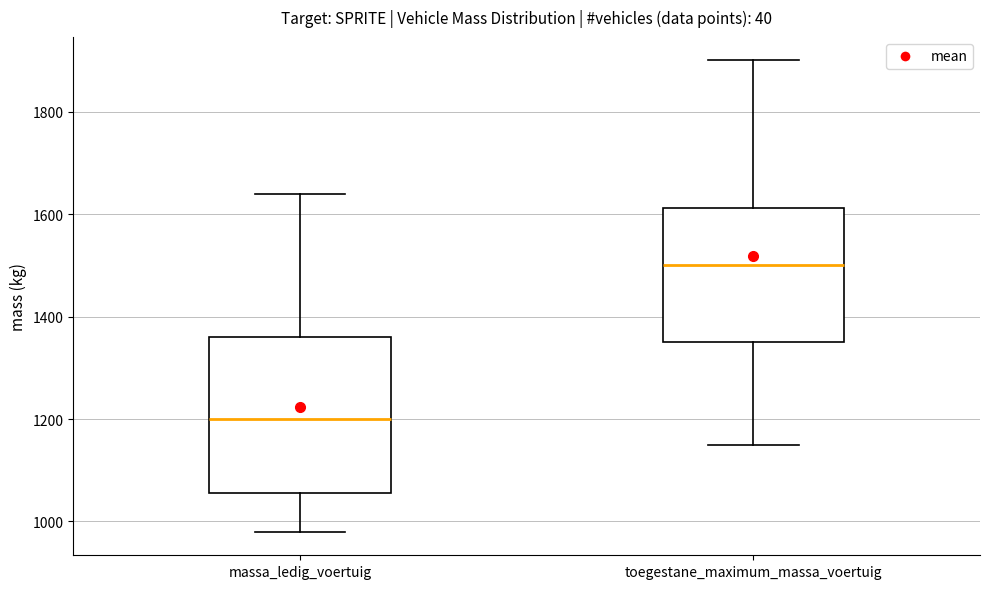

Where does the lower whisker of the box for toegestane_maximum_massa_voertuig end on the y-axis? The values are not printed on the chart, so give them approximately, as read against the axis.

1160